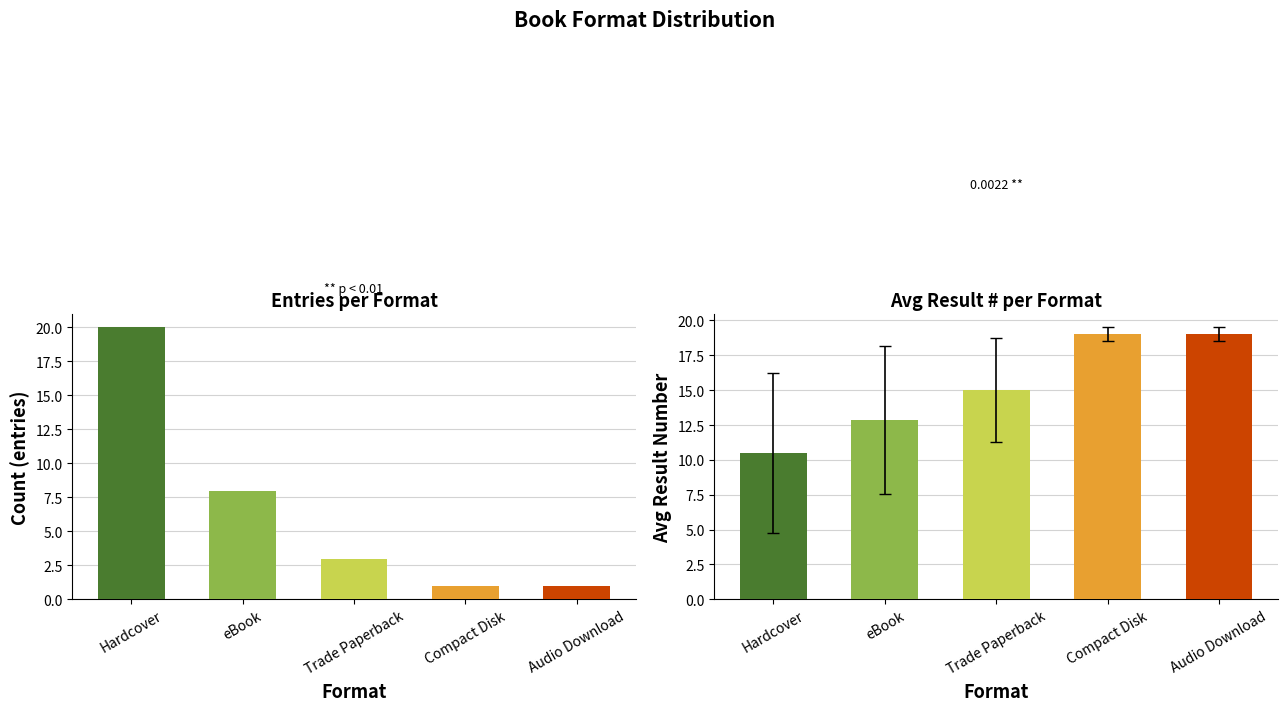

Is it true that the value at Trade Paperback is 1?

False